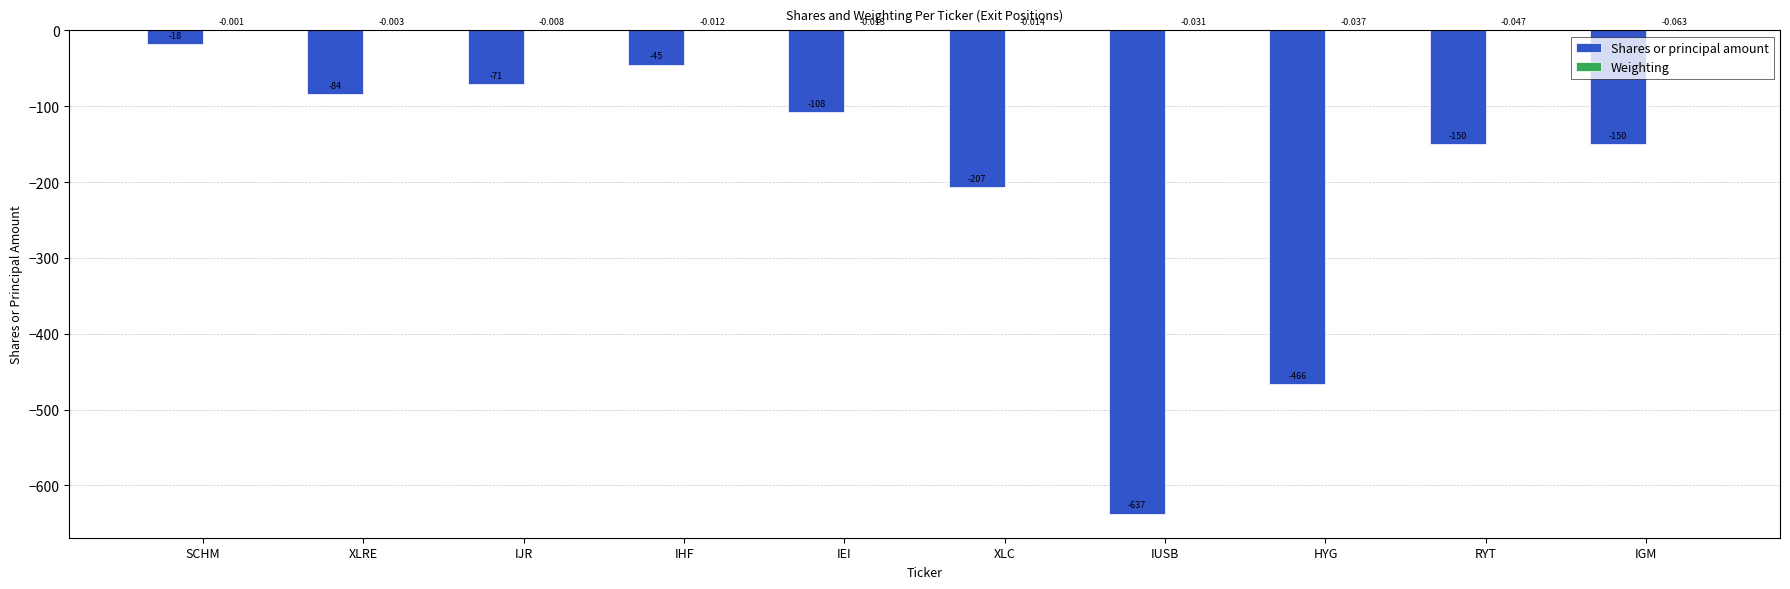

Between XLC and IUSB, which series saw the biggest shift?

Shares or principal amount